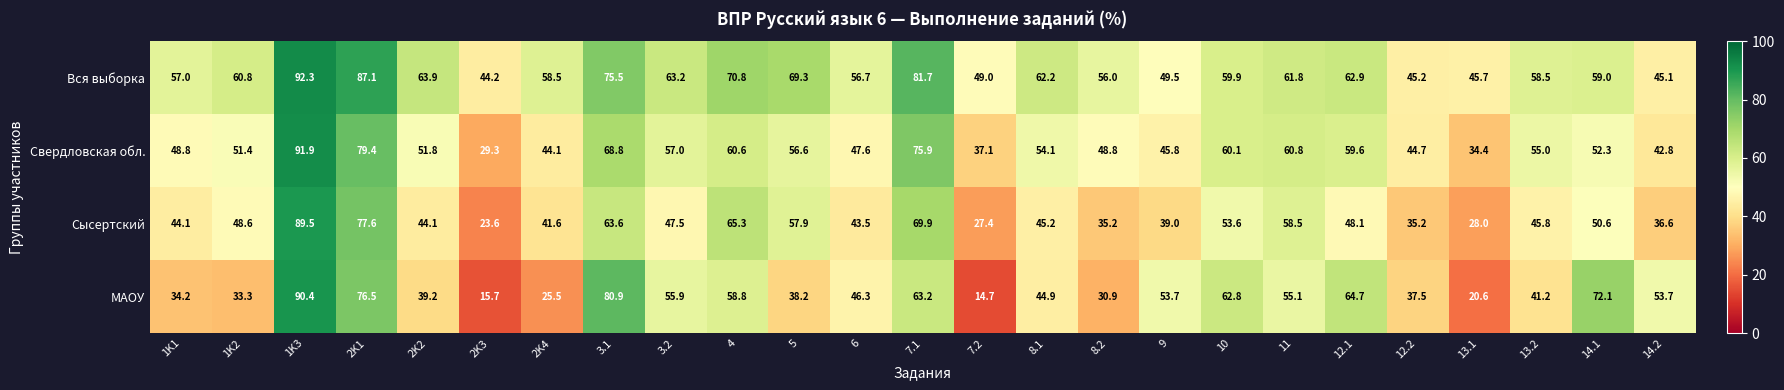

What is the difference between the Вся выборка values at 5 and 14.1?

10.3